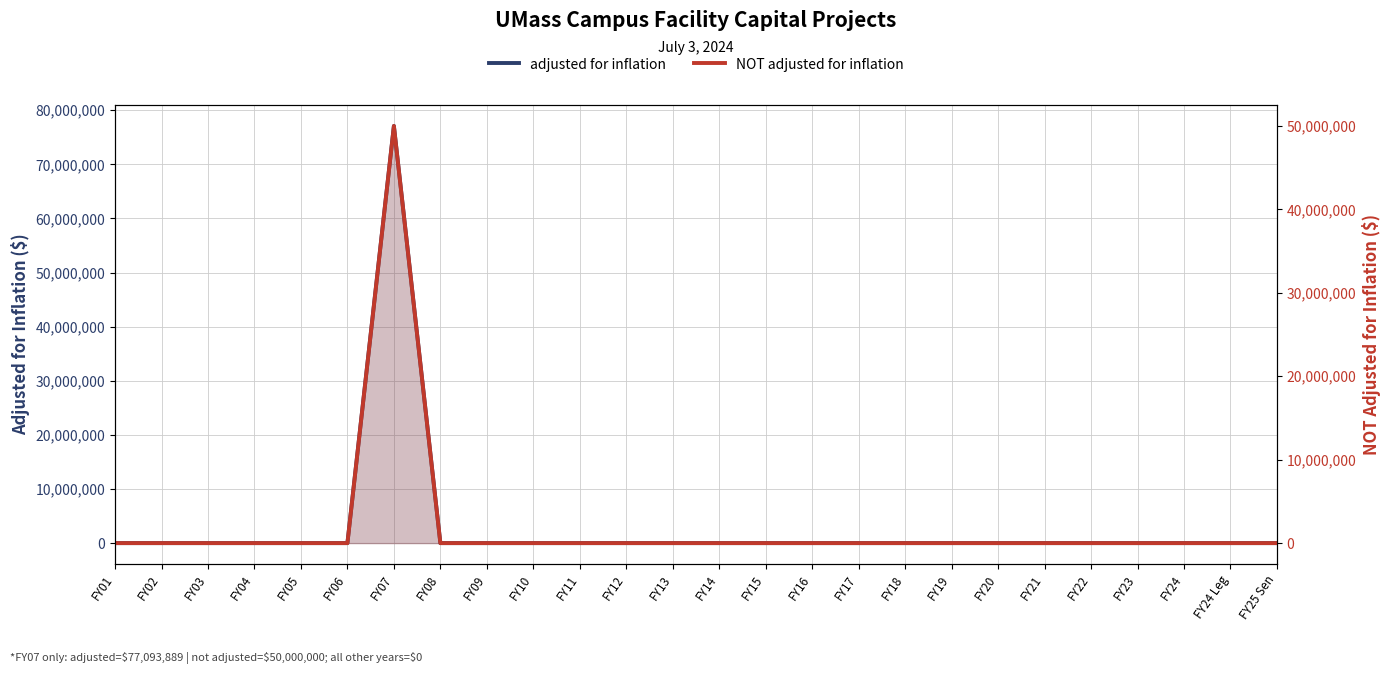

How many lines are shown in the chart?

2